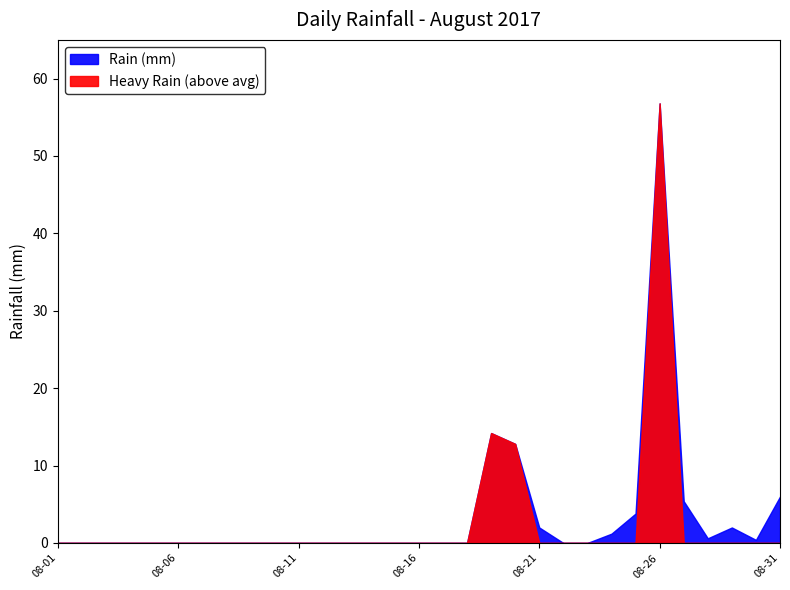

Reading left to right, transcribe all the data shown in this chart.

0.0	0.0	0.0	0.0	0.0	0.0	0.0	0.0	0.0	0.0	0.0	0.0	0.0	0.0	0.0	0.0	0.0	0.0	14.2	12.8	2.0	0.0	0.0	1.2	3.8	56.8	5.4	0.6	2.0	0.4	6.0